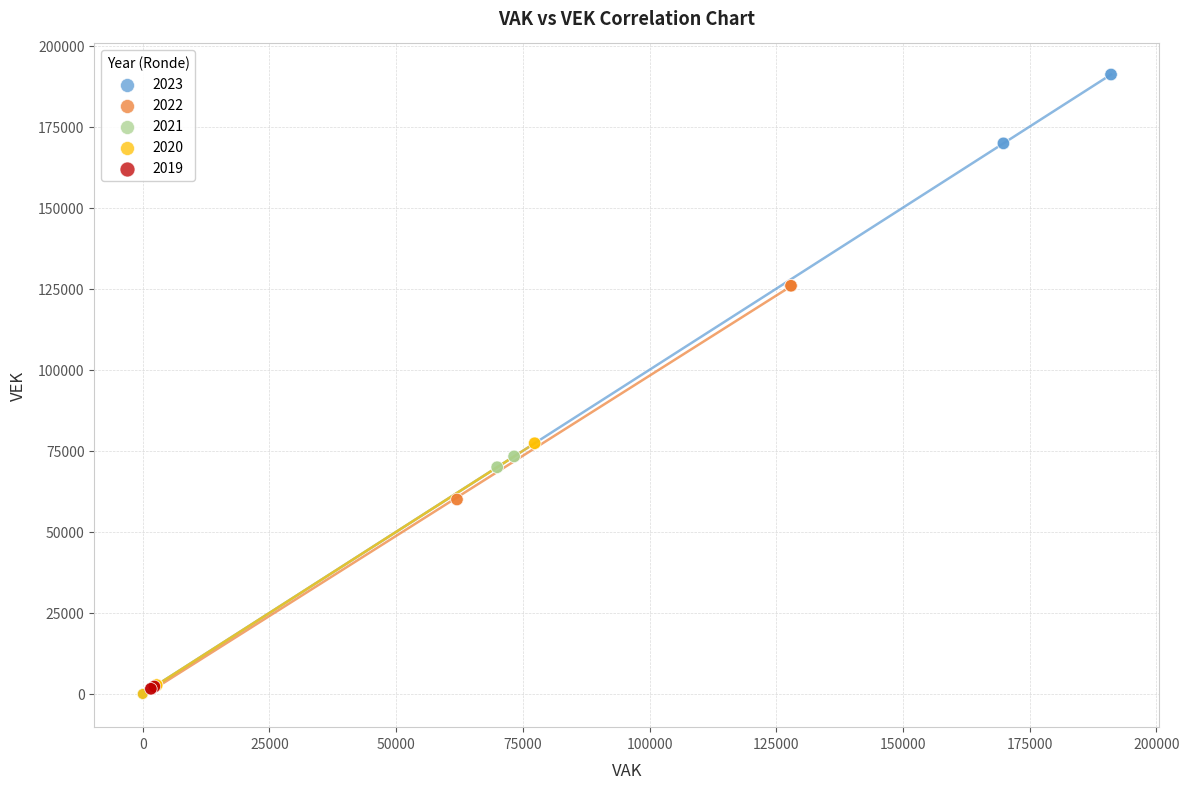

Which series reaches the maximum Y coordinate?

2023